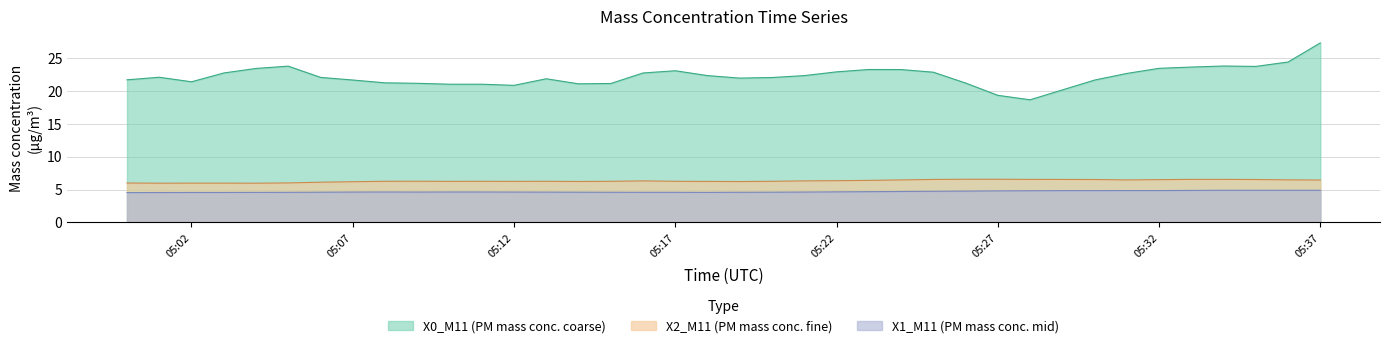

Which category has the lowest value across all series?

2024-06-17 05:00:00